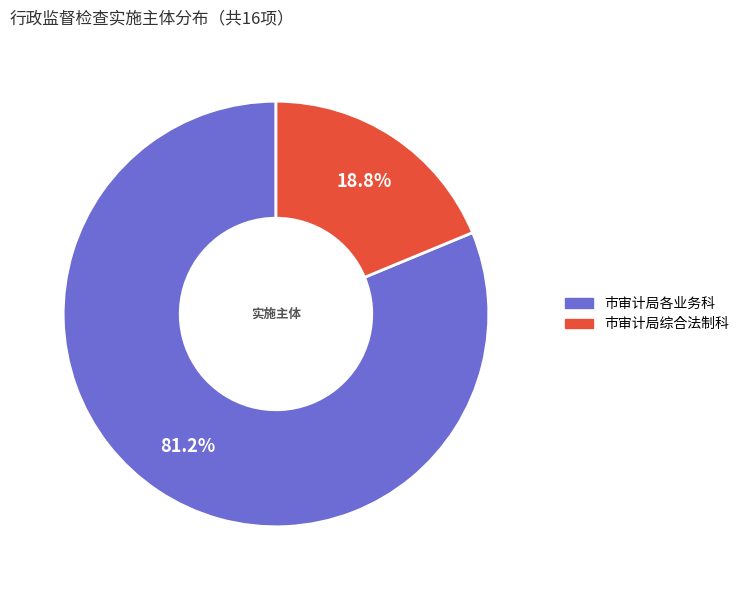

Is it true that 市审计局综合法制科 is 19% of the pie?

True